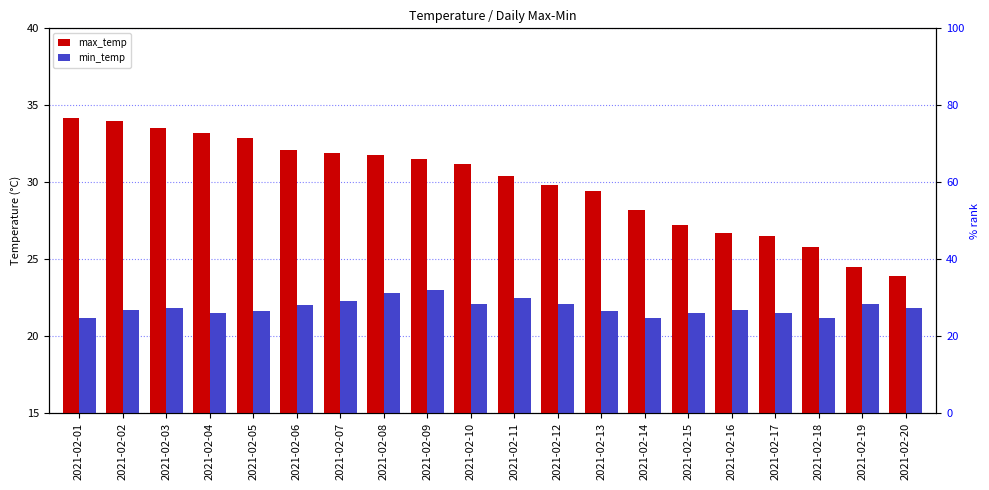

Reading right to left, transcribe all the data shown in this chart.

max_temp: 2021-02-20=23.9	2021-02-19=24.5	2021-02-18=25.8	2021-02-17=26.5	2021-02-16=26.7	2021-02-15=27.2	2021-02-14=28.2	2021-02-13=29.4	2021-02-12=29.8	2021-02-11=30.4	2021-02-10=31.2	2021-02-09=31.5	2021-02-08=31.8	2021-02-07=31.9	2021-02-06=32.1	2021-02-05=32.9	2021-02-04=33.2	2021-02-03=33.5	2021-02-02=34.0	2021-02-01=34.2
min_temp: 2021-02-20=21.8	2021-02-19=22.1	2021-02-18=21.2	2021-02-17=21.5	2021-02-16=21.7	2021-02-15=21.5	2021-02-14=21.2	2021-02-13=21.6	2021-02-12=22.1	2021-02-11=22.5	2021-02-10=22.1	2021-02-09=23.0	2021-02-08=22.8	2021-02-07=22.3	2021-02-06=22.0	2021-02-05=21.6	2021-02-04=21.5	2021-02-03=21.8	2021-02-02=21.7	2021-02-01=21.2